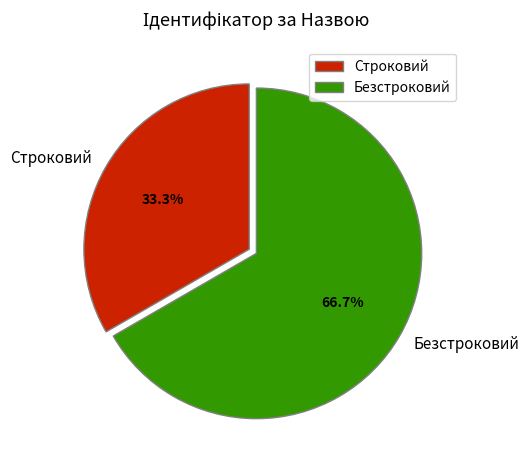

The Строковий slice represents 28% of the pie. True or false?

False